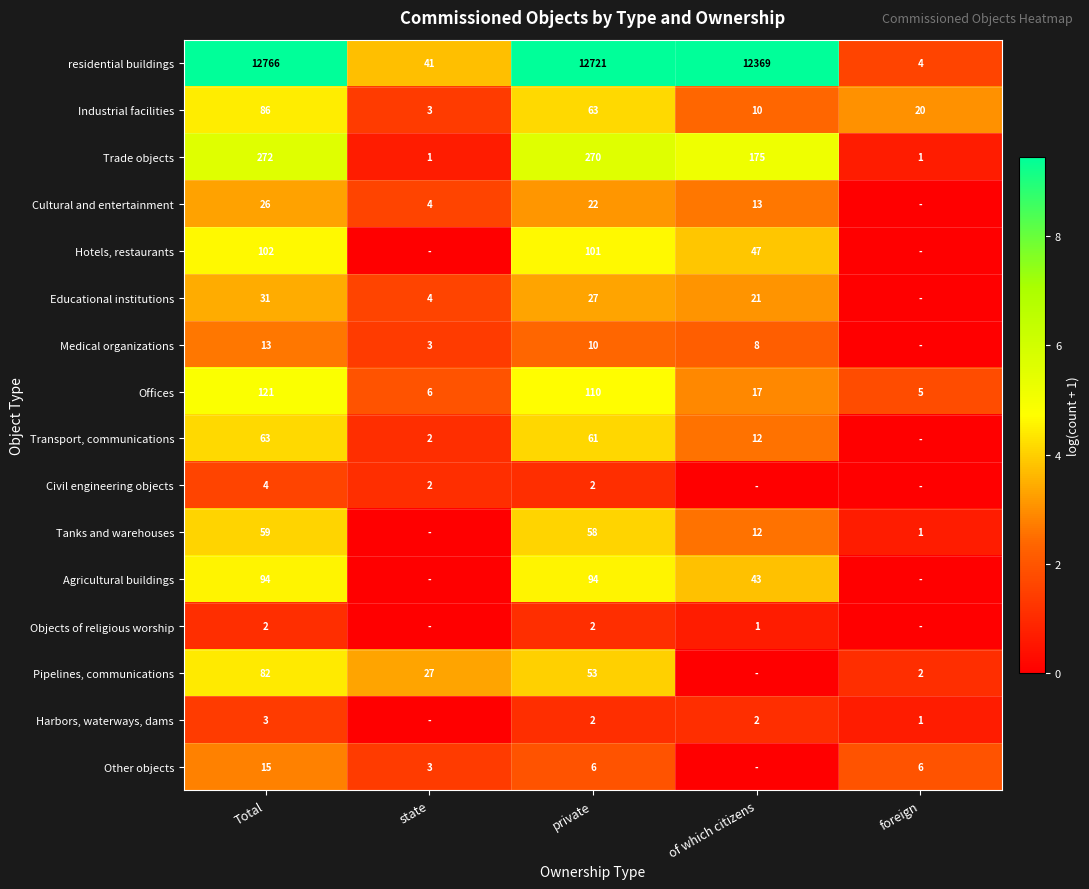

What is the total value across all series at Total?

13739